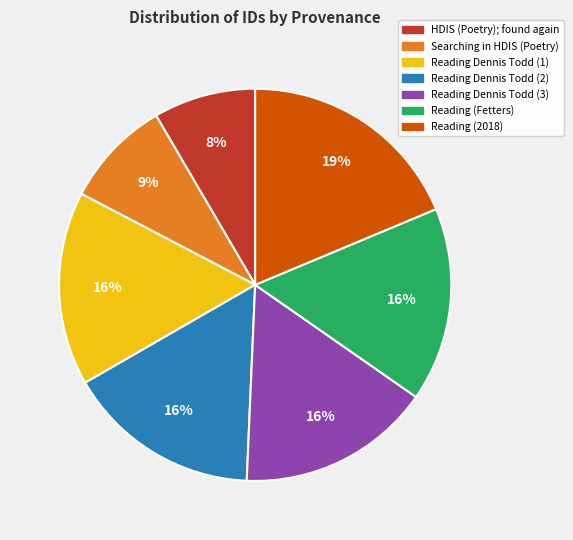

Is there a majority slice in this chart?

No